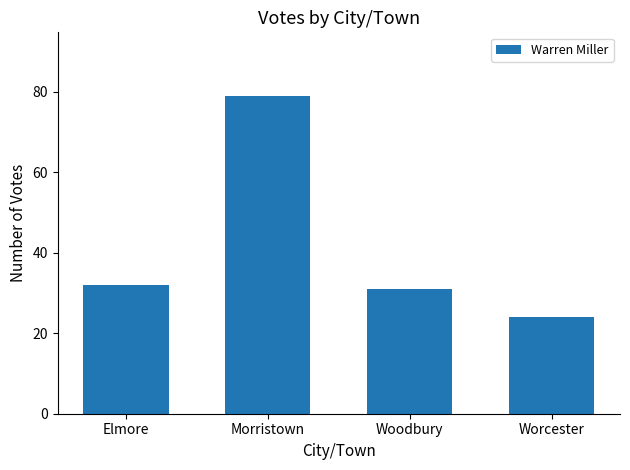

Rank the categories by value from lowest to highest.

Worcester, Woodbury, Elmore, Morristown